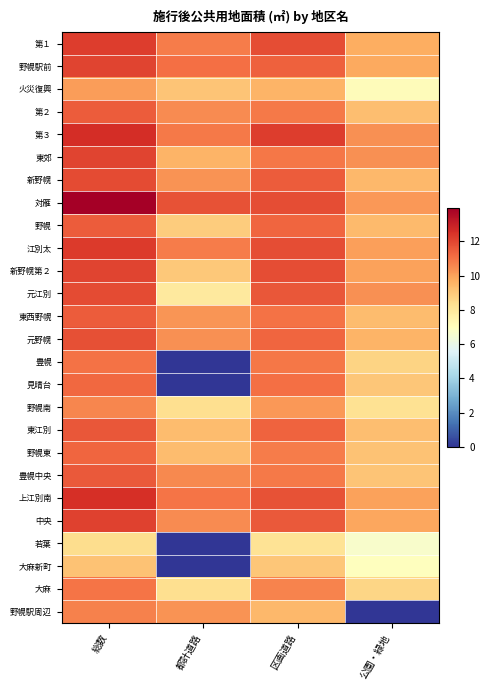

At 都計道路, list the series in order from largest to smallest.

対雁, 野幌駅前, 上江別南, 第３, 江別太, 第１, 豊幌中央, 第２, 中央, 元野幌, 野幌駅周辺, 新野幌, 東西野幌, 東郊, 野幌東, 東江別, 火災復興, 新野幌第２, 野幌, 大麻, 野幌南, 元江別, 豊幌, 見晴台, 若葉, 大麻新町